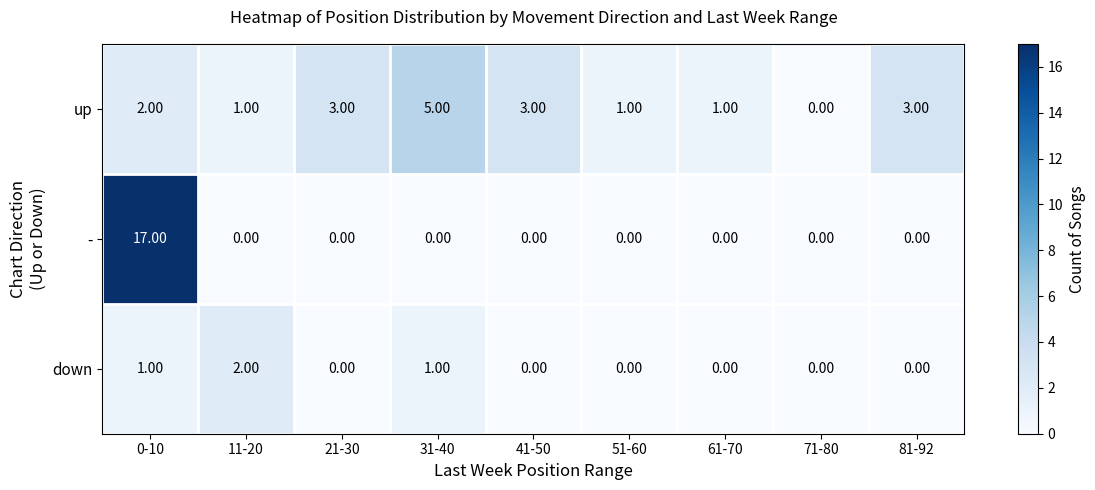

What is the sum of the up values at 31-40 and 21-30?

8